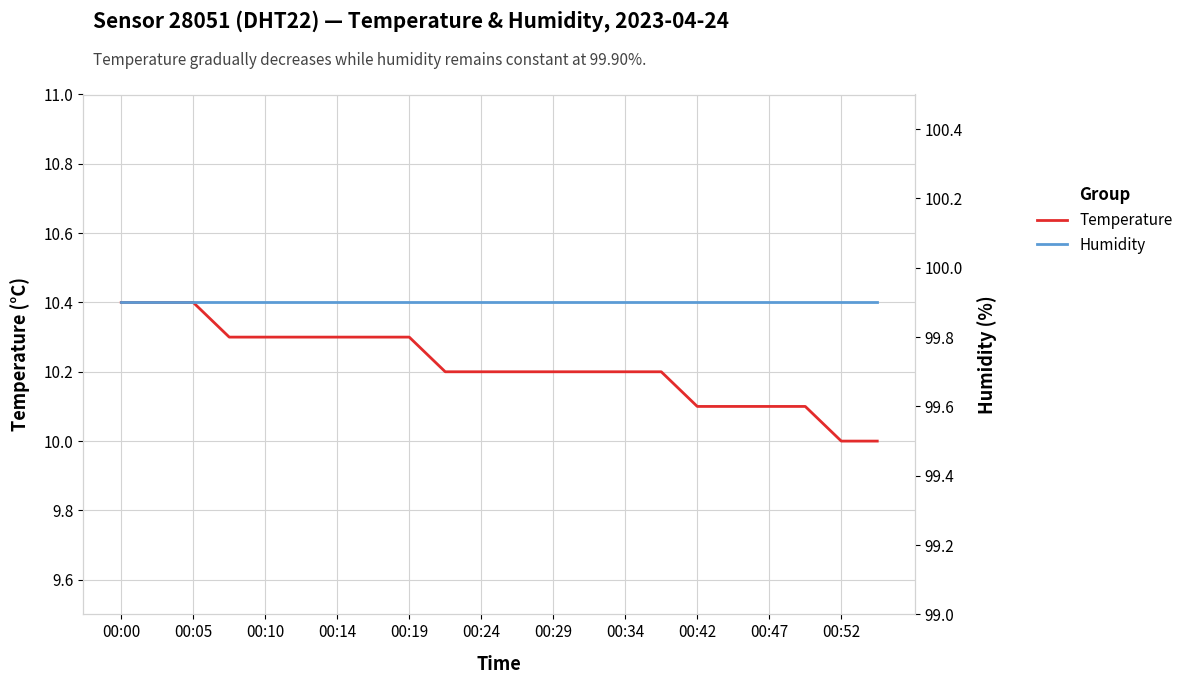

True or false: humidity and temperature cross at least once.

False